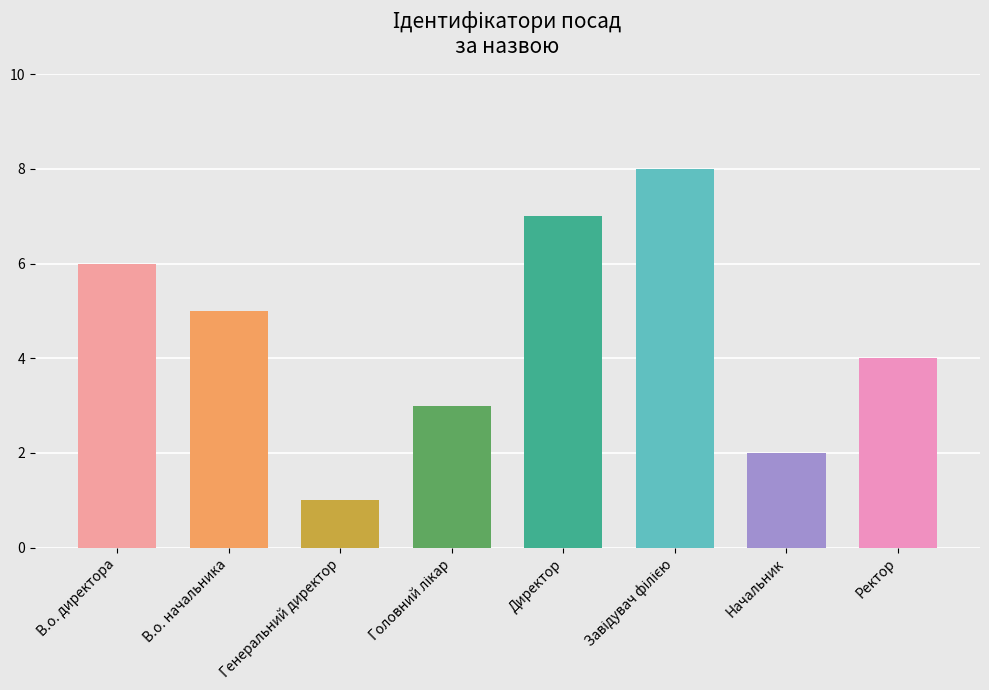

What is the value of the 5th bar from the left?

7